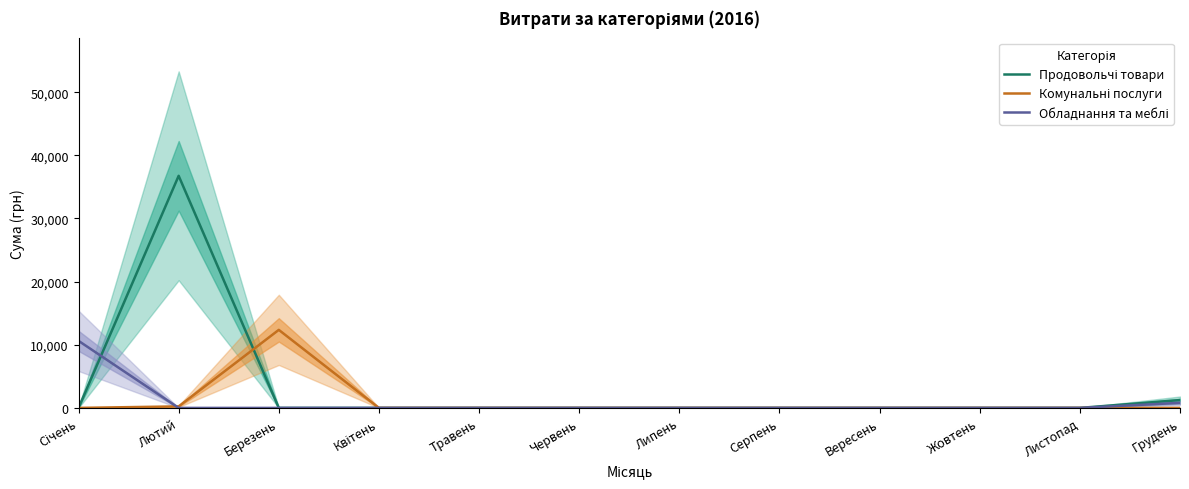

Reading right to left, extract all data points from this chart.

Продовольчі товари: 1242.2	0.0	0.0	0.0	0.0	0.0	0.0	0.0	0.0	0.0	36754.1	0.0
Комунальні послуги: 0.0	0.0	0.0	0.0	0.0	0.0	0.0	0.0	0.0	12357.1	237.6	0.0
Обладнання та меблі: 799.3	0.0	0.0	0.0	0.0	0.0	0.0	0.0	0.0	0.0	0.0	10619.9